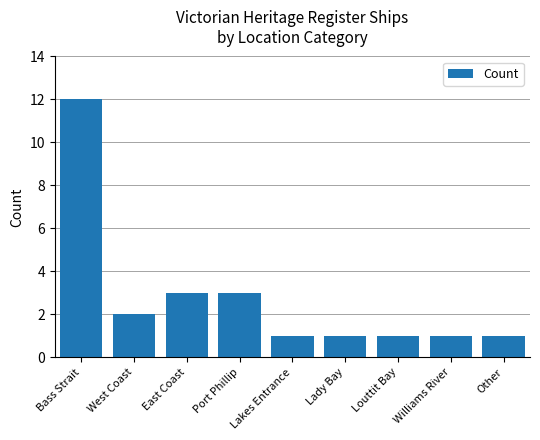

True or false: the data shows 0 at Lakes Entrance.

False